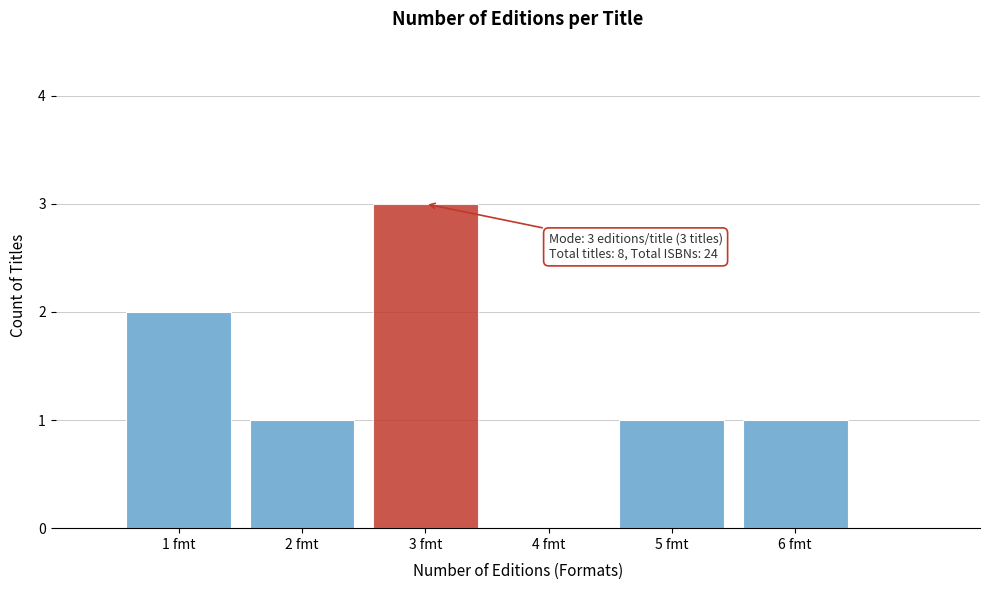

Which range on the x-axis has the tallest bar?

2.5 to 3.5